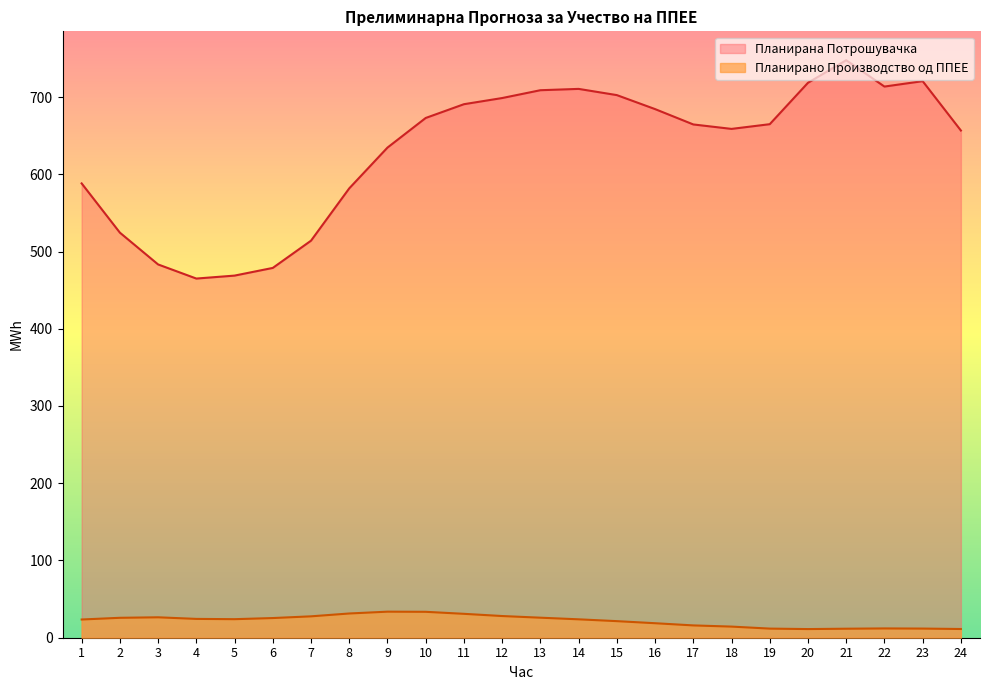

True or false: Планирано Производство од ППЕЕ and Планирана Потрошувачка cross at least once.

False